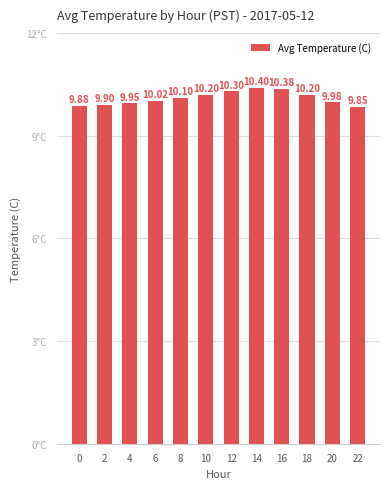

Count the number of categories in the chart.

12